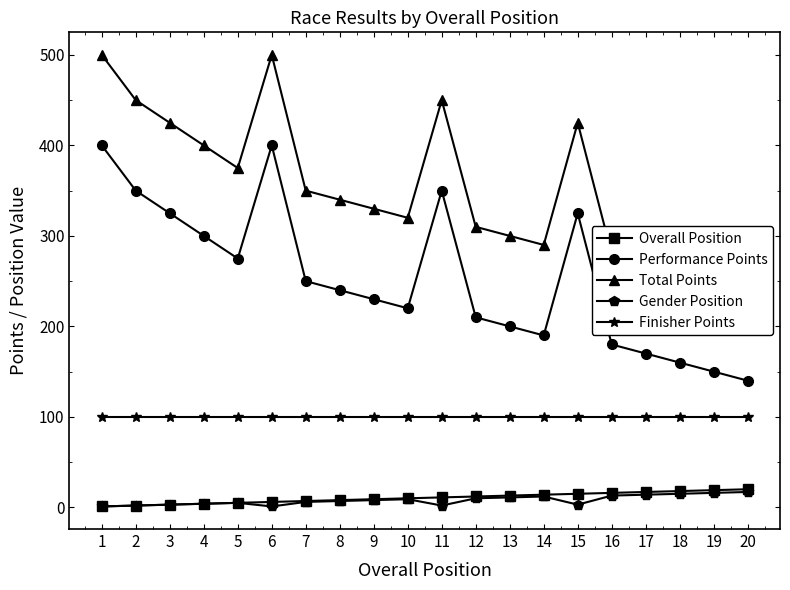

True or false: Performance Points and Gender Position intersect in this chart.

False